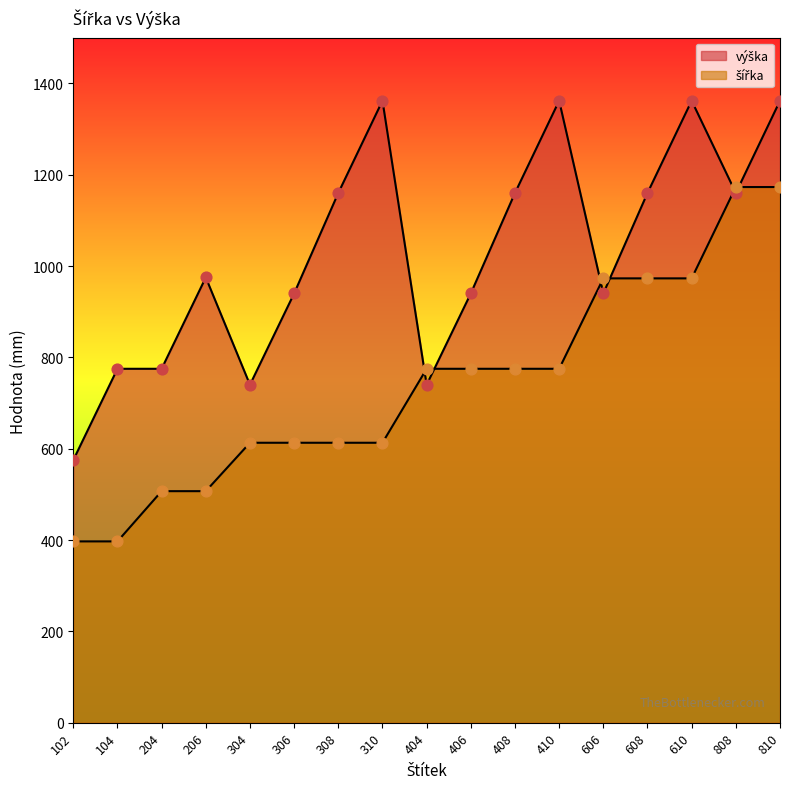

Which series has the widest spread of Y values?

výška